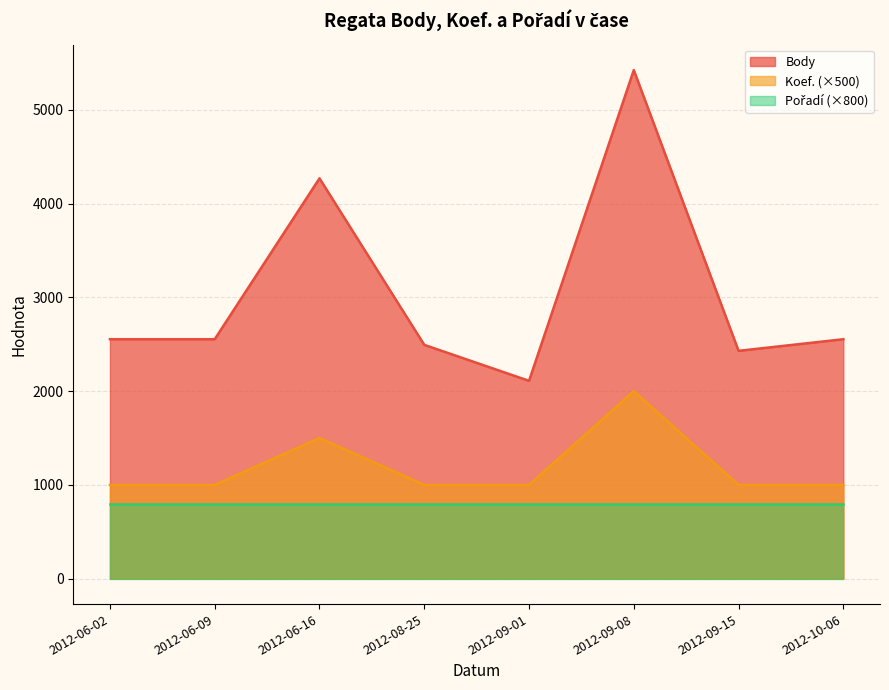

True or false: Koef. has more than 0 interior local peaks.

True